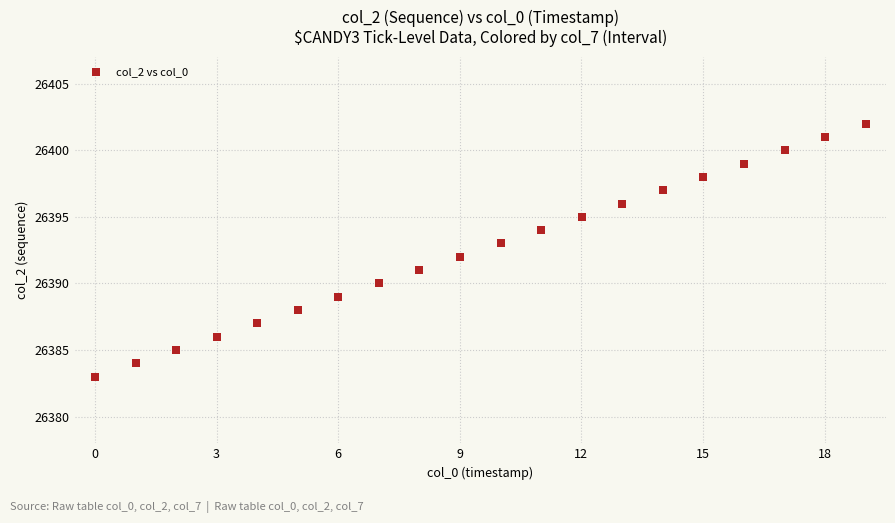

What is the range of Y values (max minus min)?

19